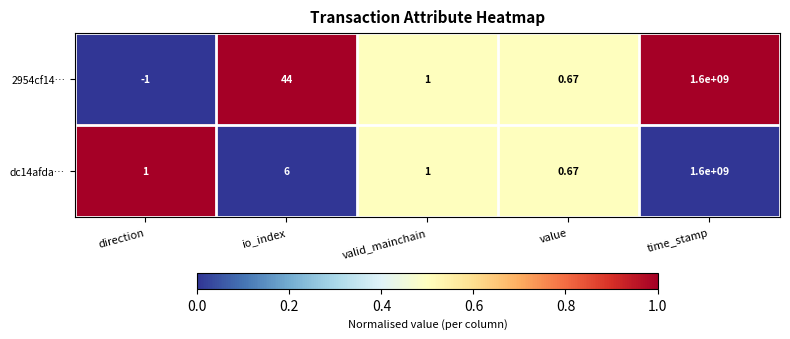

Rank the categories by 2954cf14… value from lowest to highest.

direction, value, valid_mainchain, io_index, time_stamp